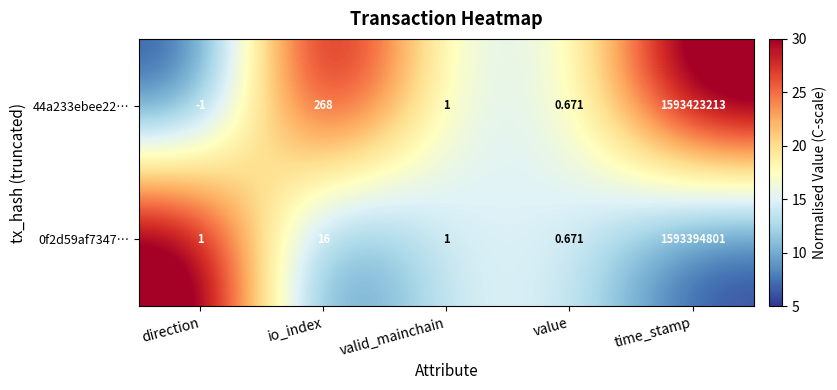

Count the number of categories in the chart.

5